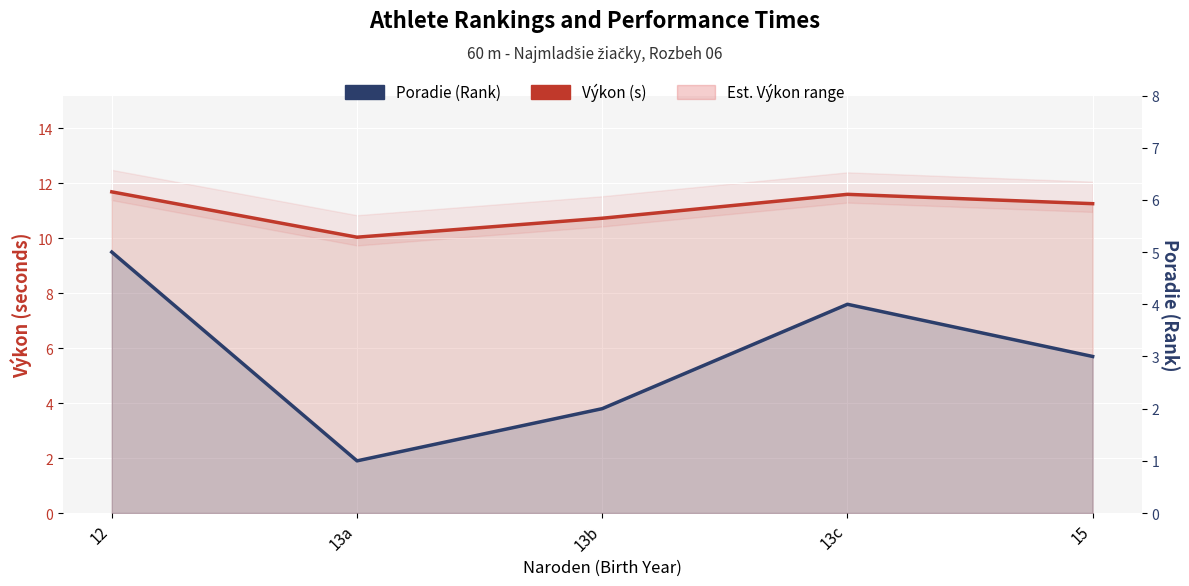

At which label does Poradie (Rank) first exceed 3?

12